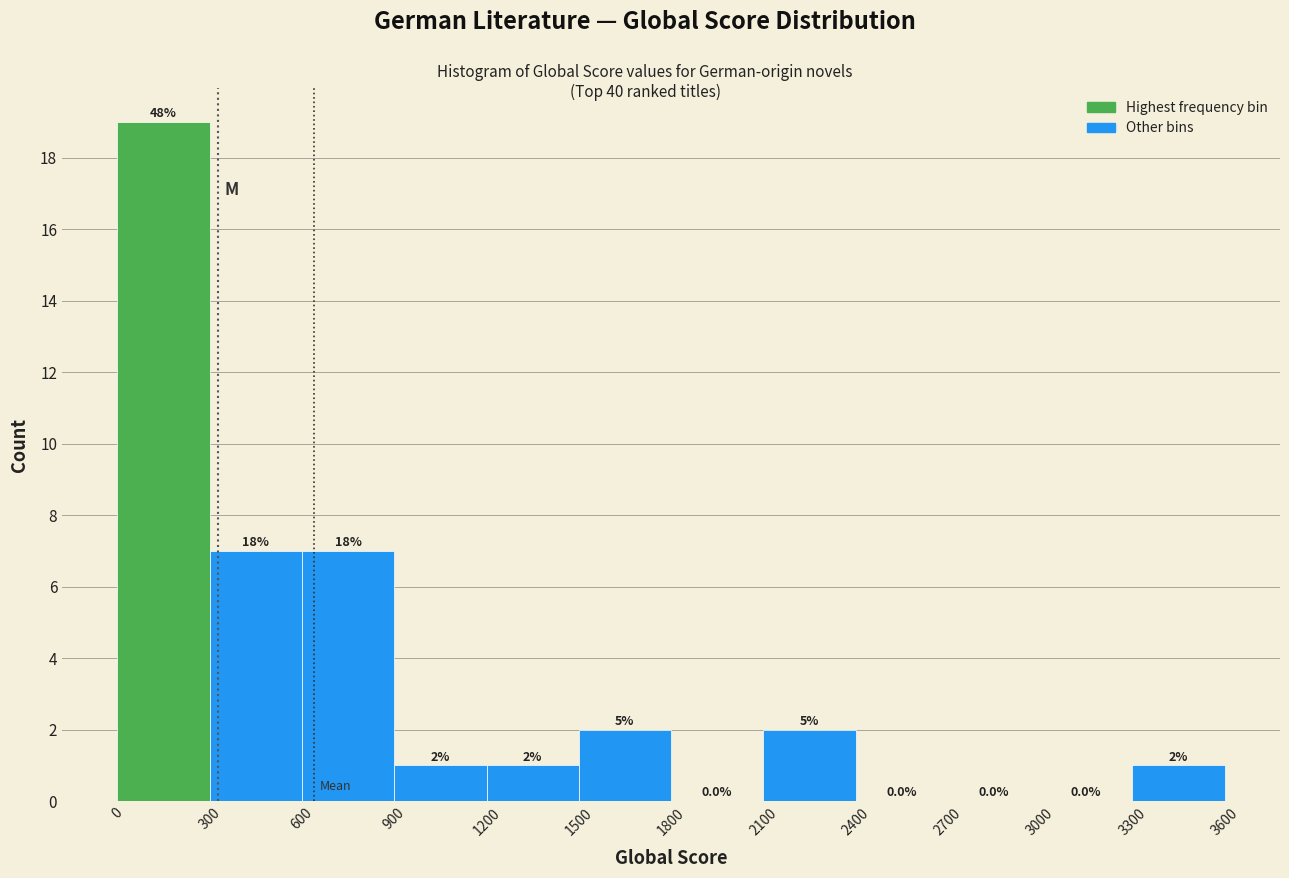

Over which range of the x-axis is the bar tallest?

0 to 300